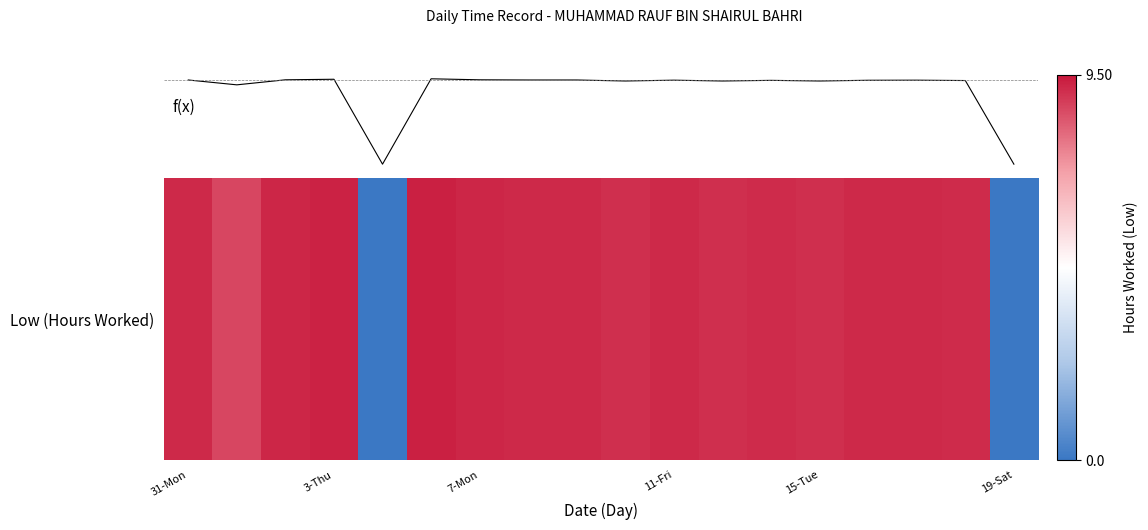

Does the chart have visible grid lines?

No